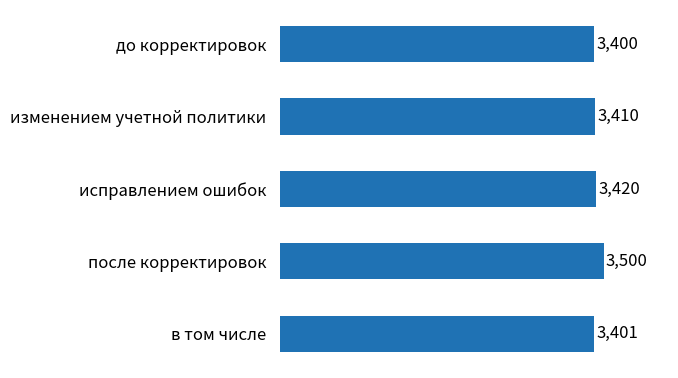

At which label is the value closest to 3450?

исправлением ошибок